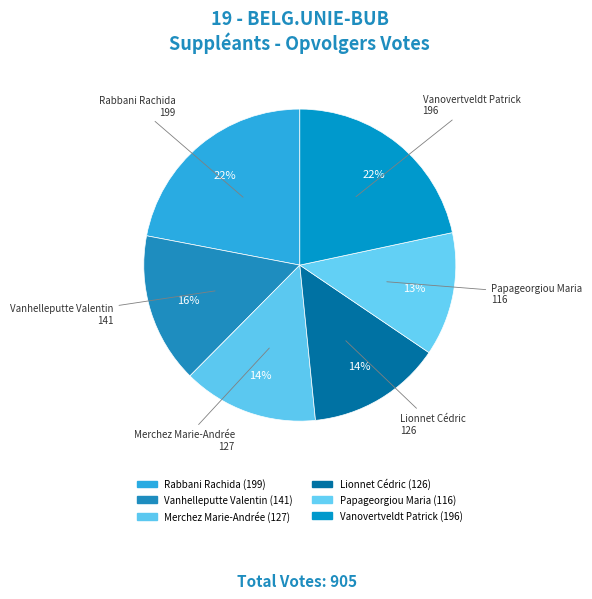

How many segments does this pie chart have?

6